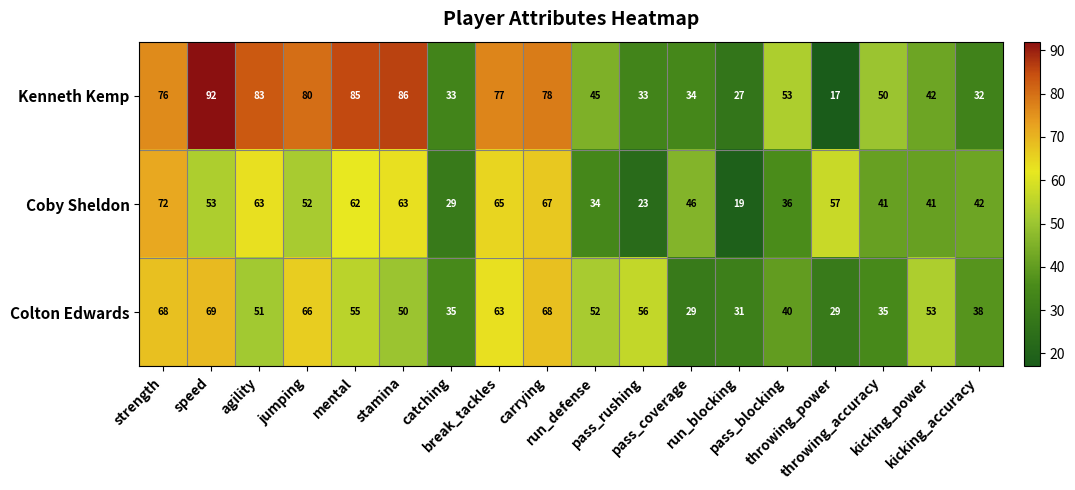

At run_blocking, list the series in order from smallest to largest.

Coby Sheldon, Kenneth Kemp, Colton Edwards